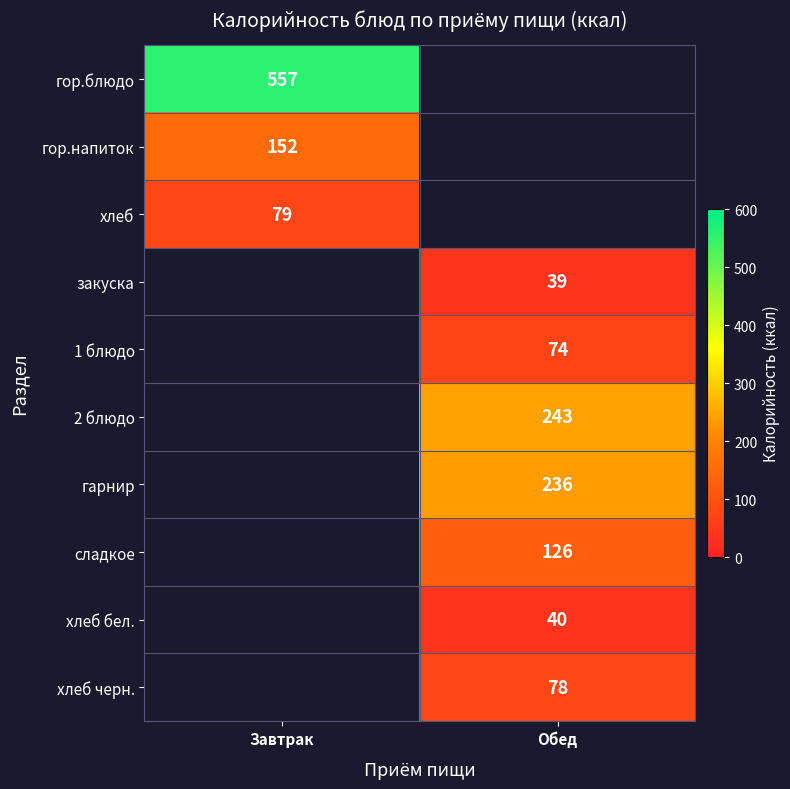

At which label is гор.блюдо closest to 557?

Завтрак